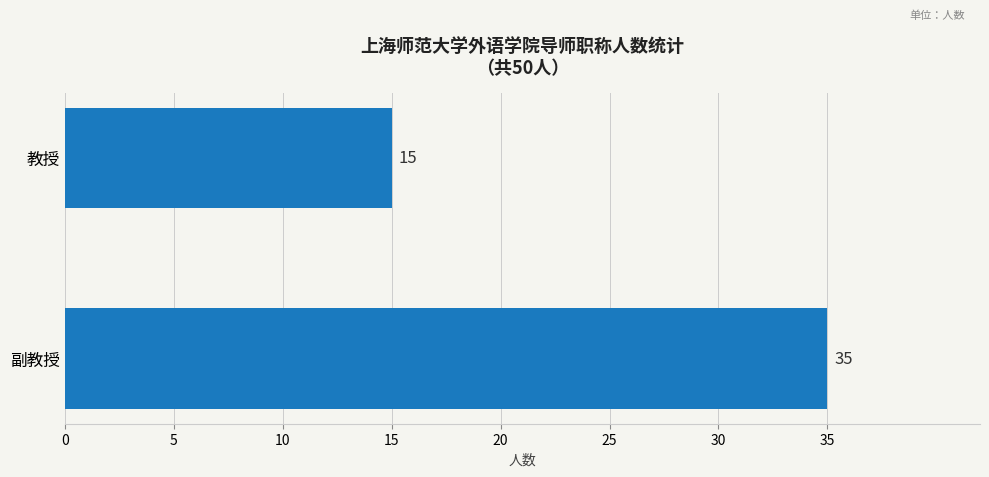

What is the approximate value at 教授, to the nearest 10?

20